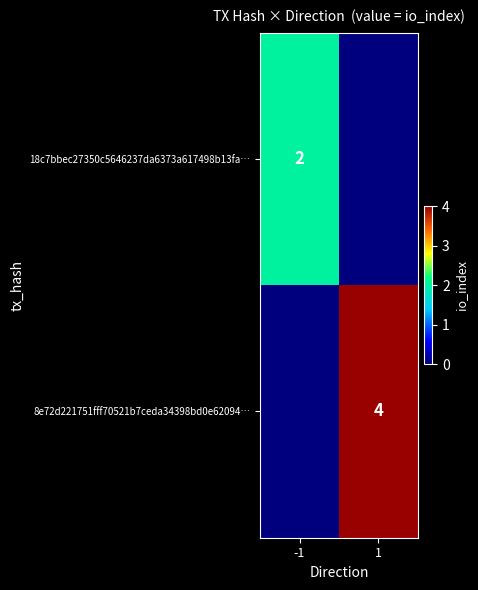

Is it true that 8e72d221751fff70521b7ceda34398bd0e62094… equals 4 at 1?

True